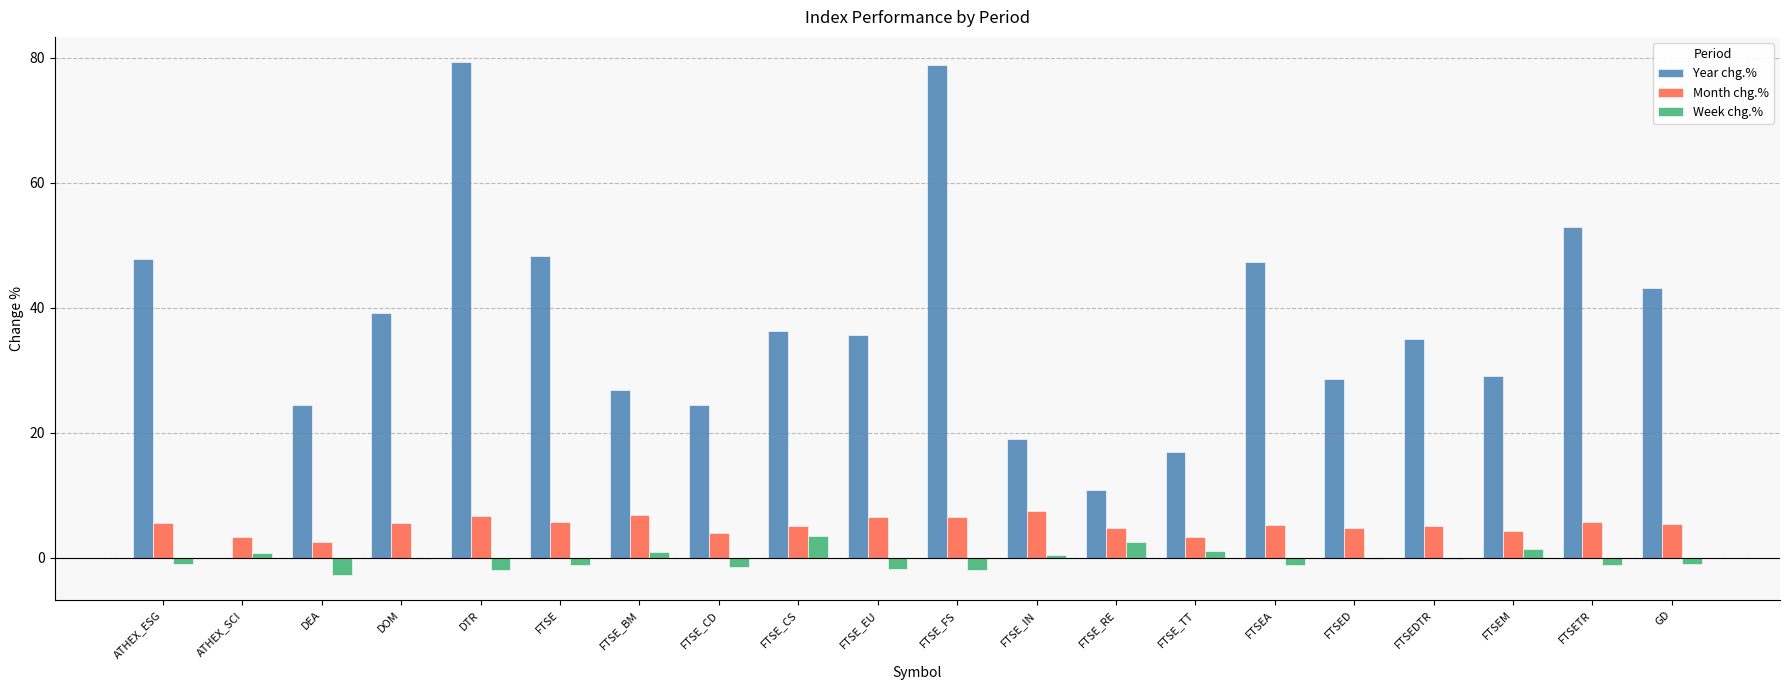

How many distinct data groups are displayed?

3